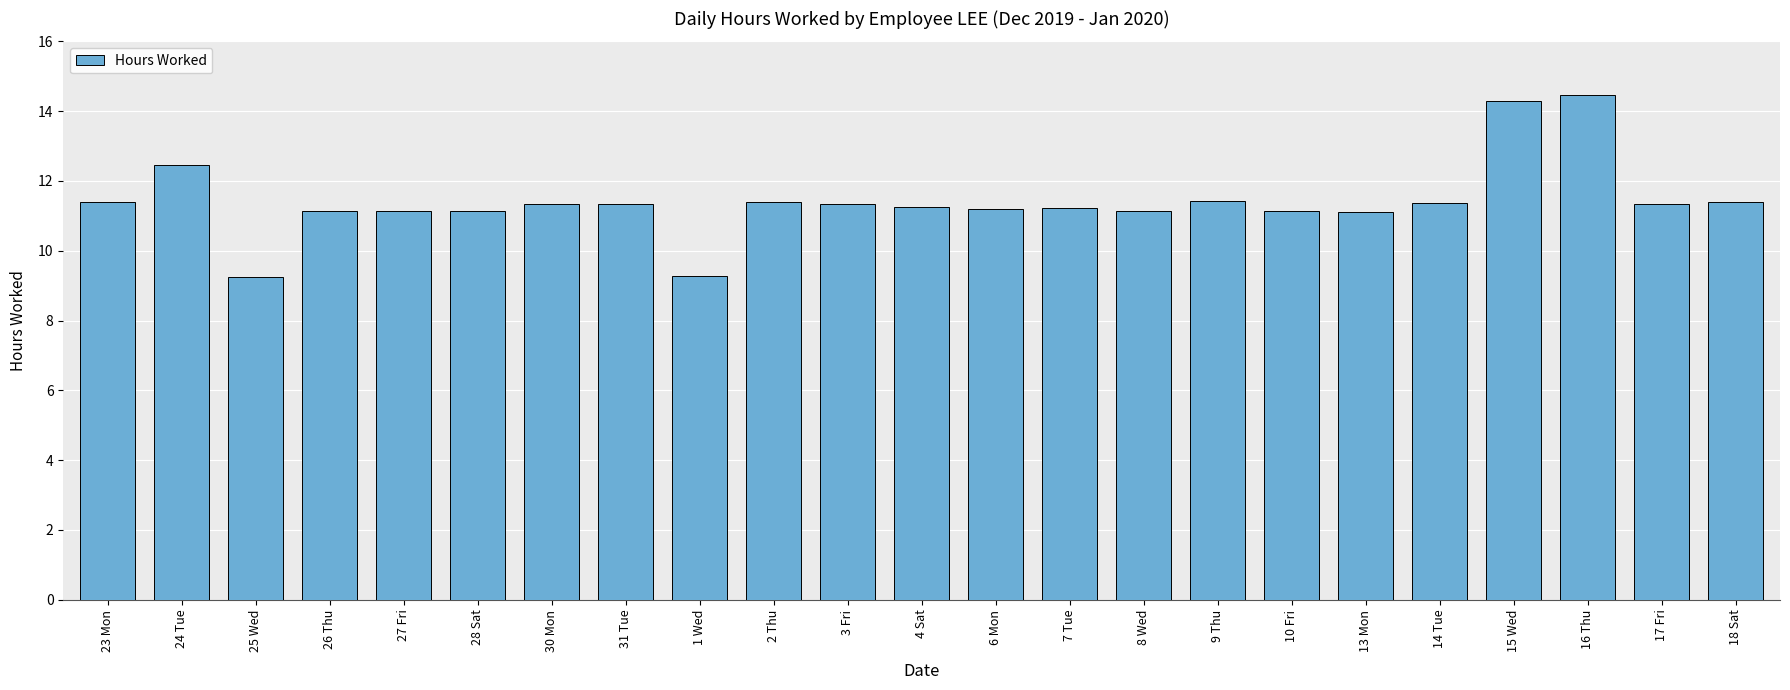

What is the ratio of the value at 1 Wed to the value at 4 Sat?

0.8